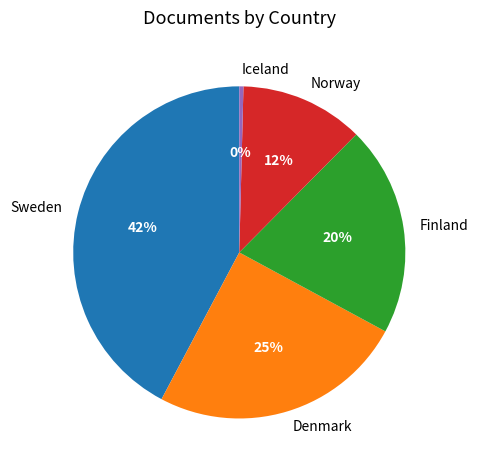

To the nearest percent, what portion does Norway represent?

12%